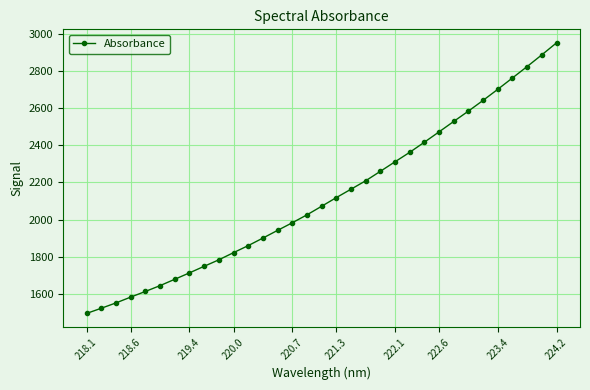

What is the smallest value displayed?

1495.8